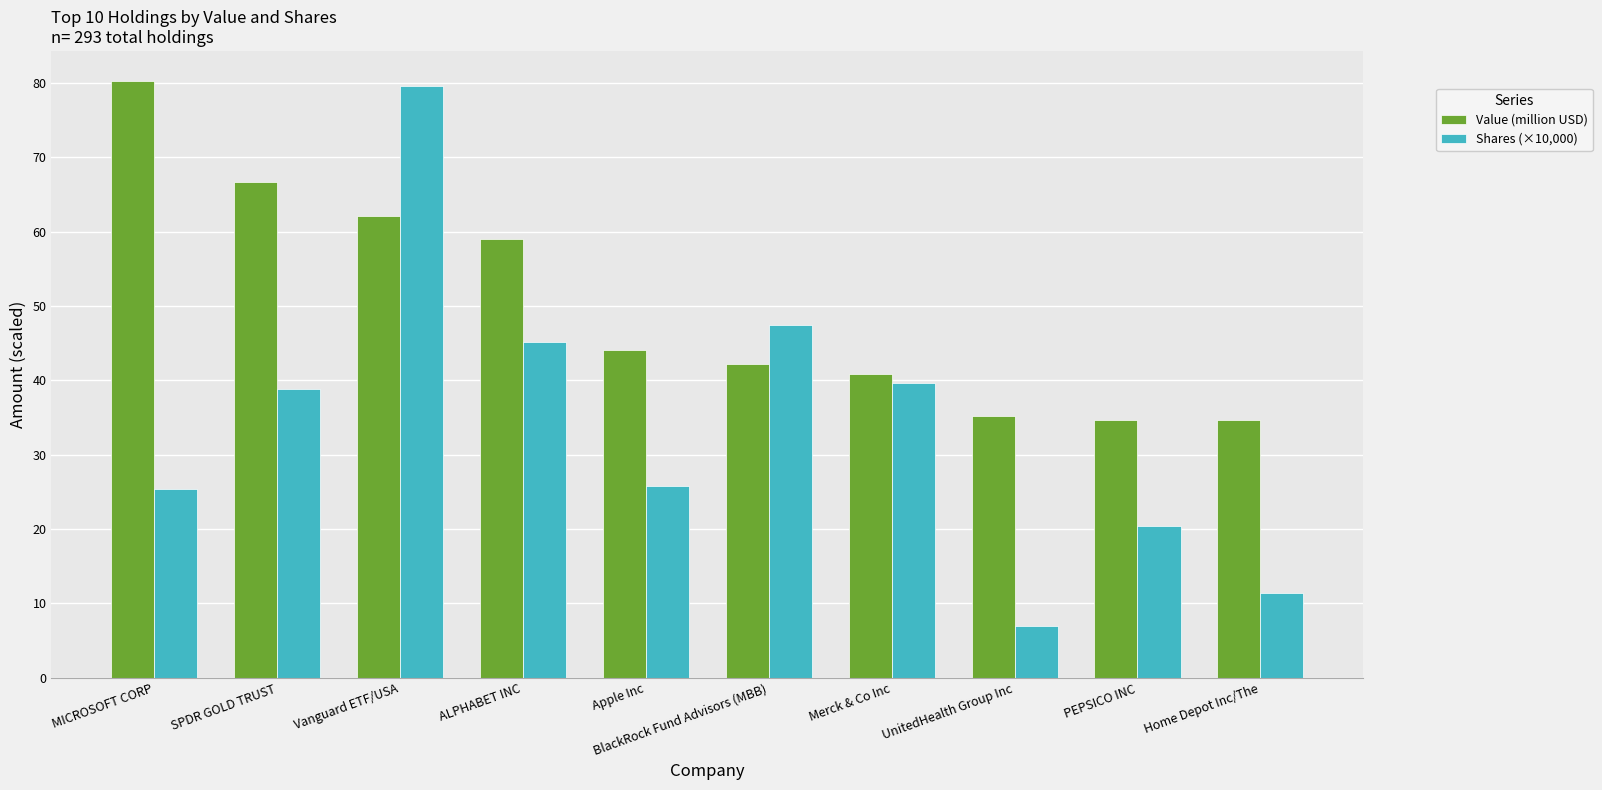

Count the number of data series in this chart.

2